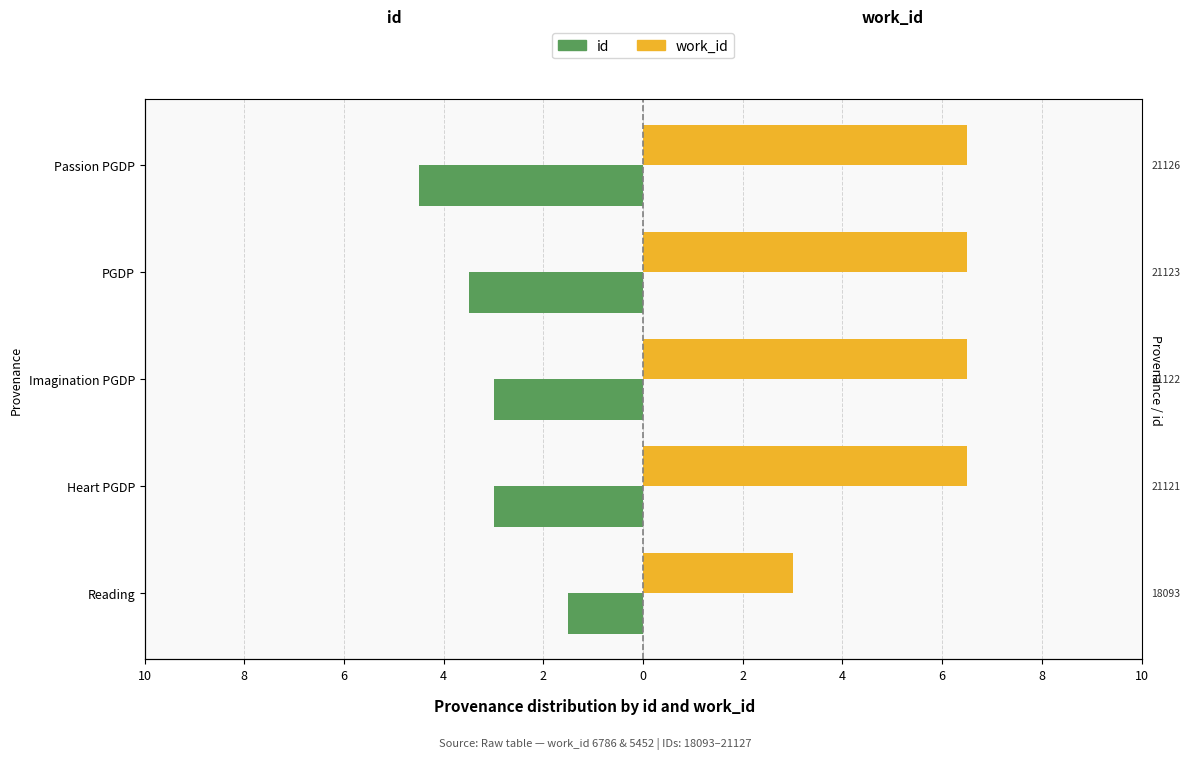

What are all the series names shown in the legend?

id, work_id